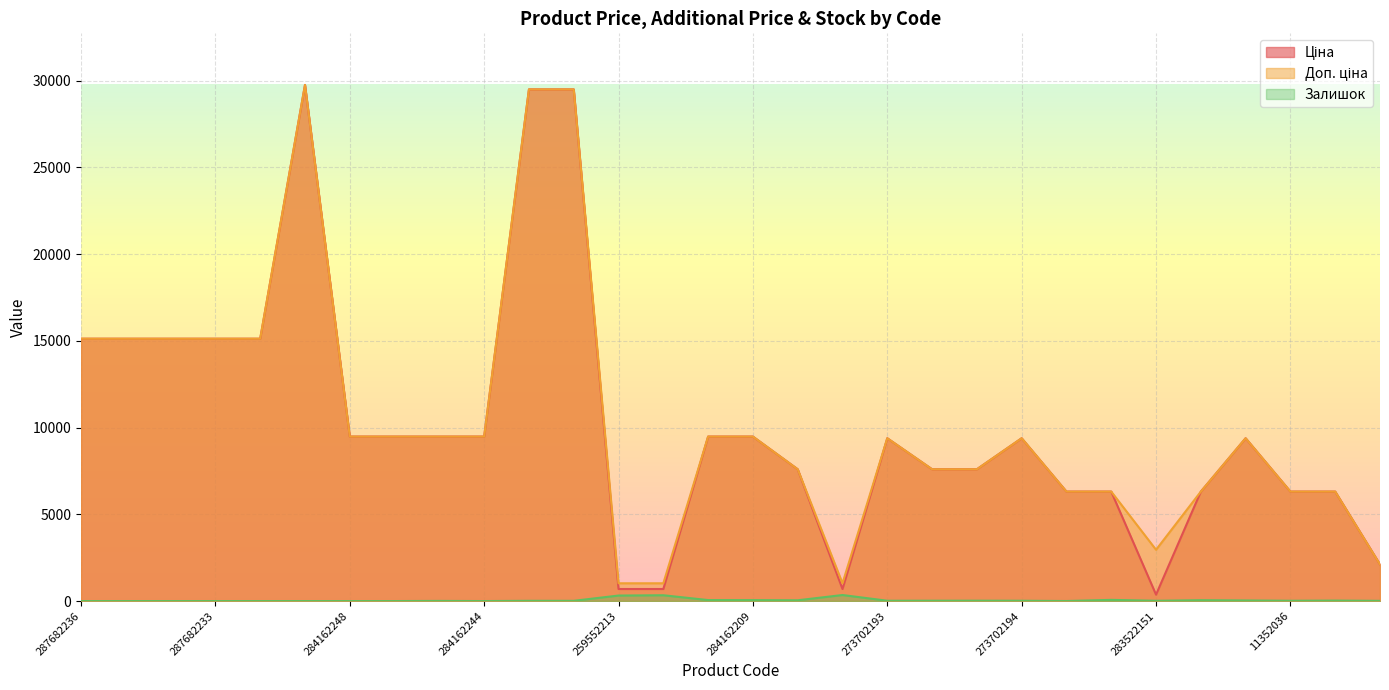

What is the label of the 2nd point from the right?

11352034